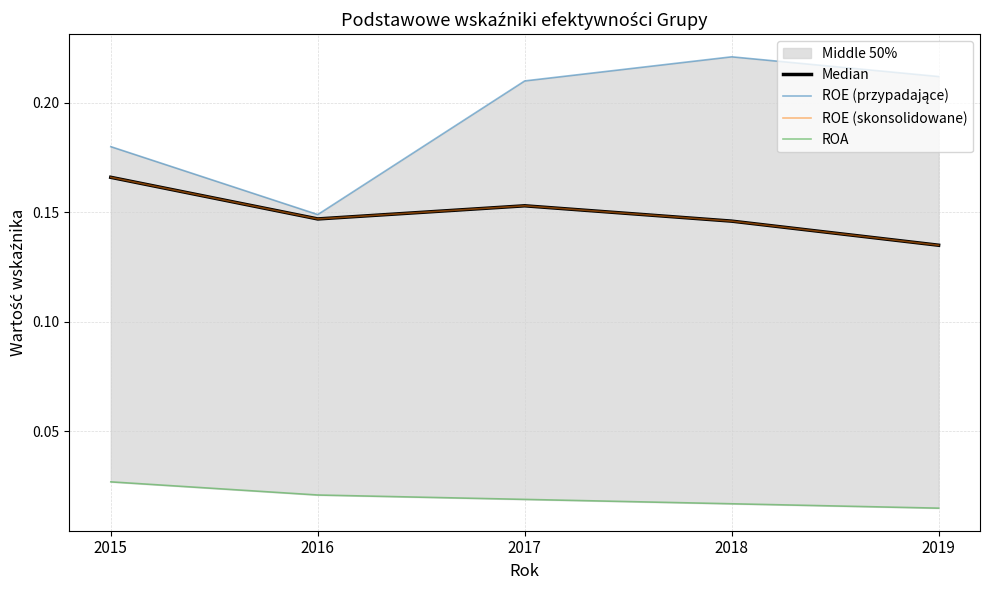

Is the value of ROA at 2015 greater than the value of ROE (skonsolidowane) at 2016?

No